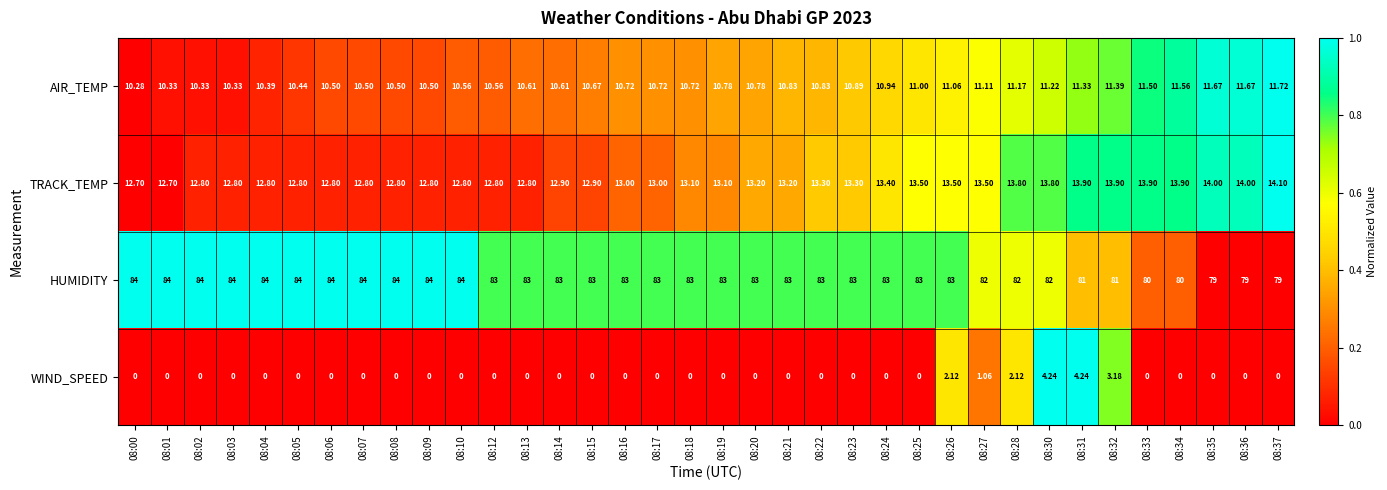

Which series has the widest spread of values?

HUMIDITY